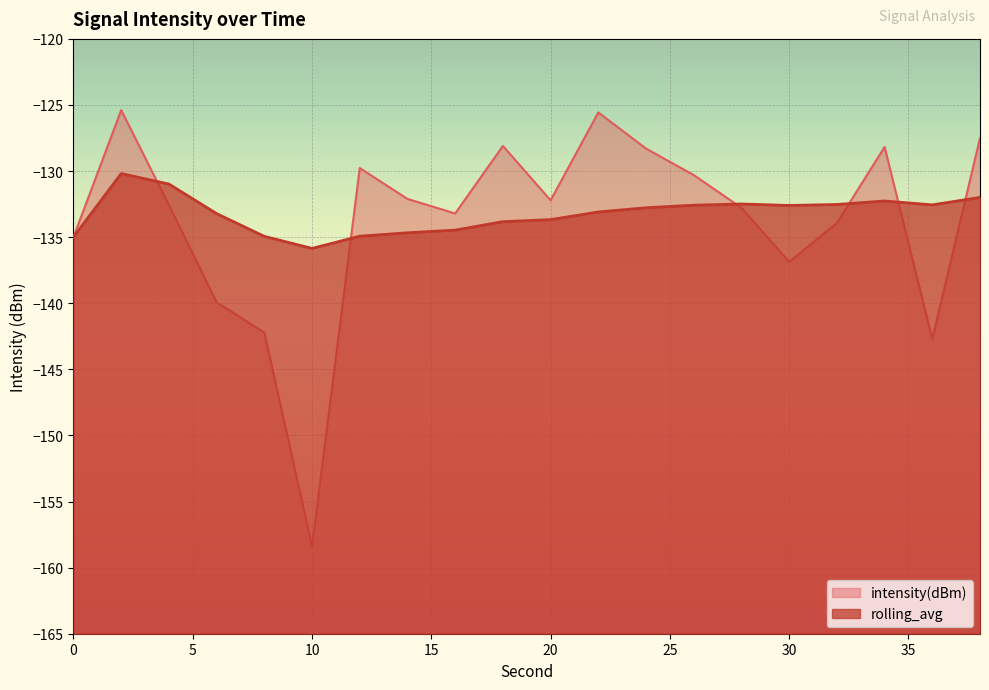

At which category does the chart reach its peak across all series?

2